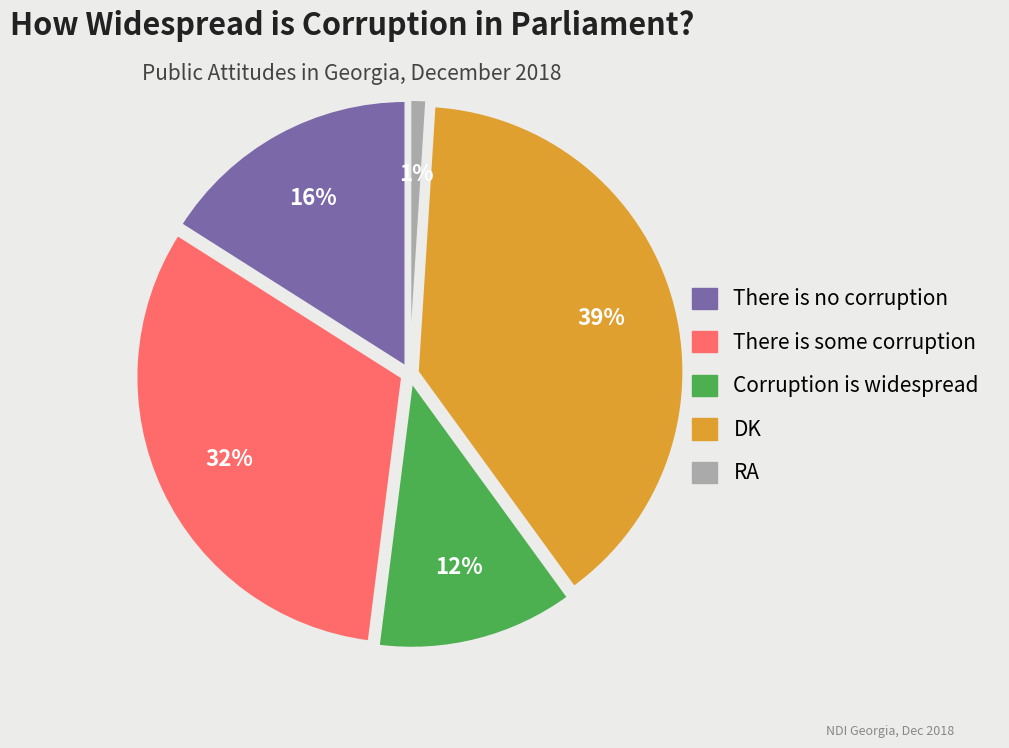

Count the number of slices in the pie.

5